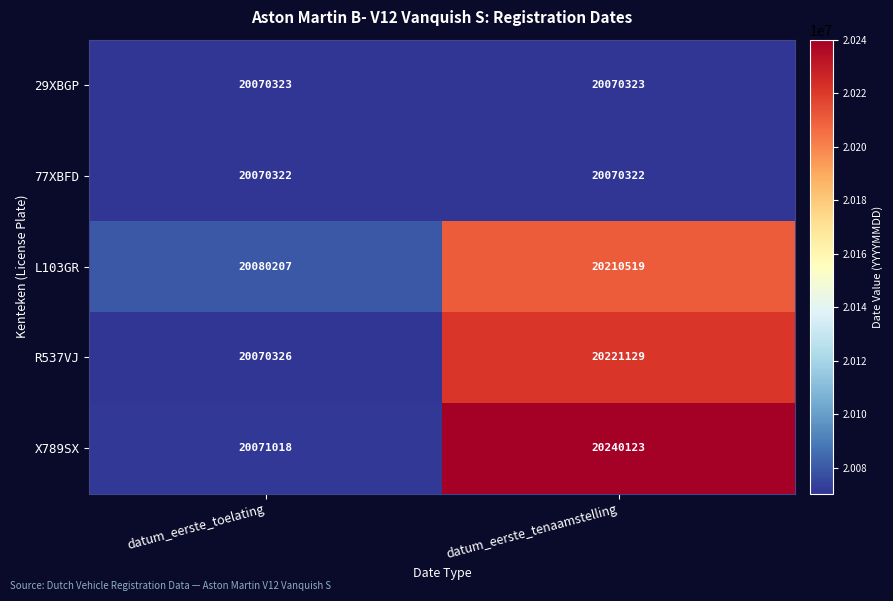

What is the spread (max minus min) of values at datum_eerste_toelating?

9885